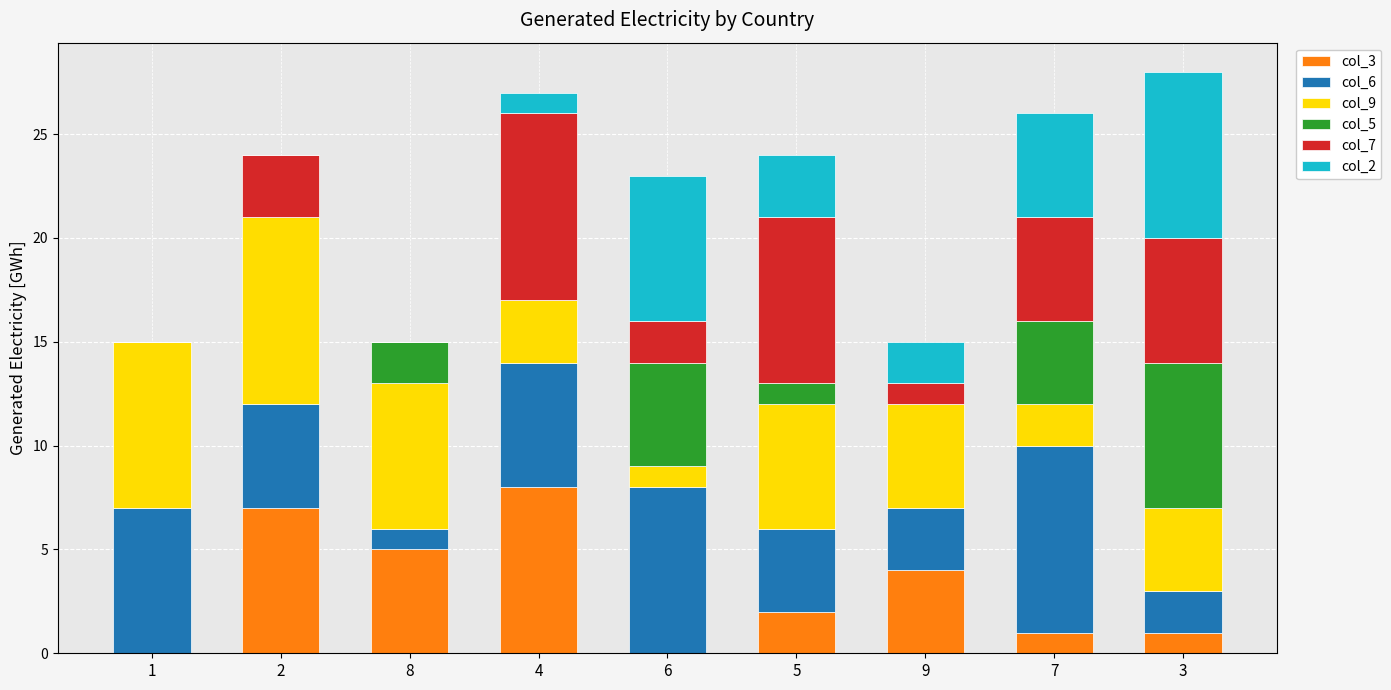

True or false: col_3 has a value of 1 at 5.

False